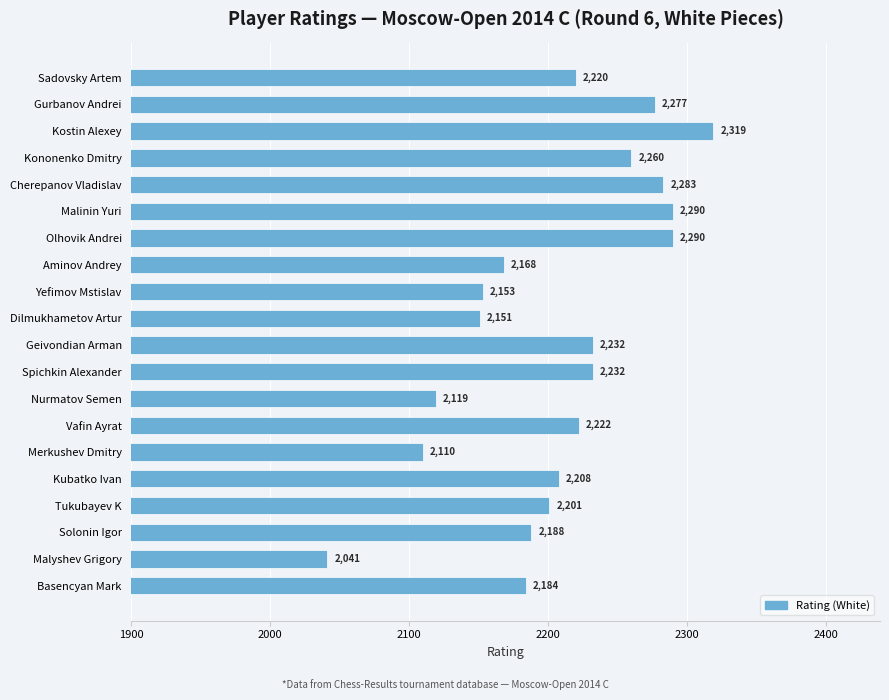

Which has a higher value, Geivondian Arman or Sadovsky Artem?

Geivondian Arman